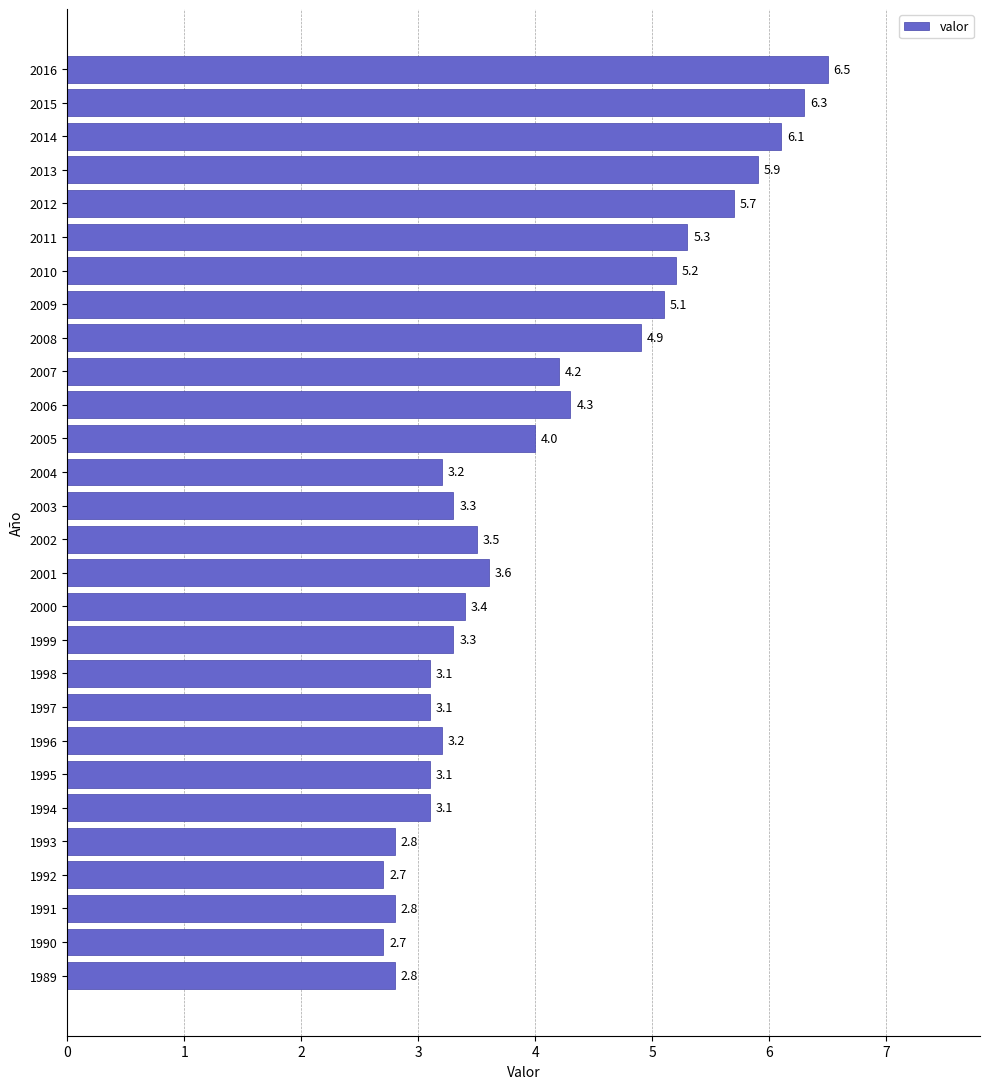

How many data points are less than 3?

5